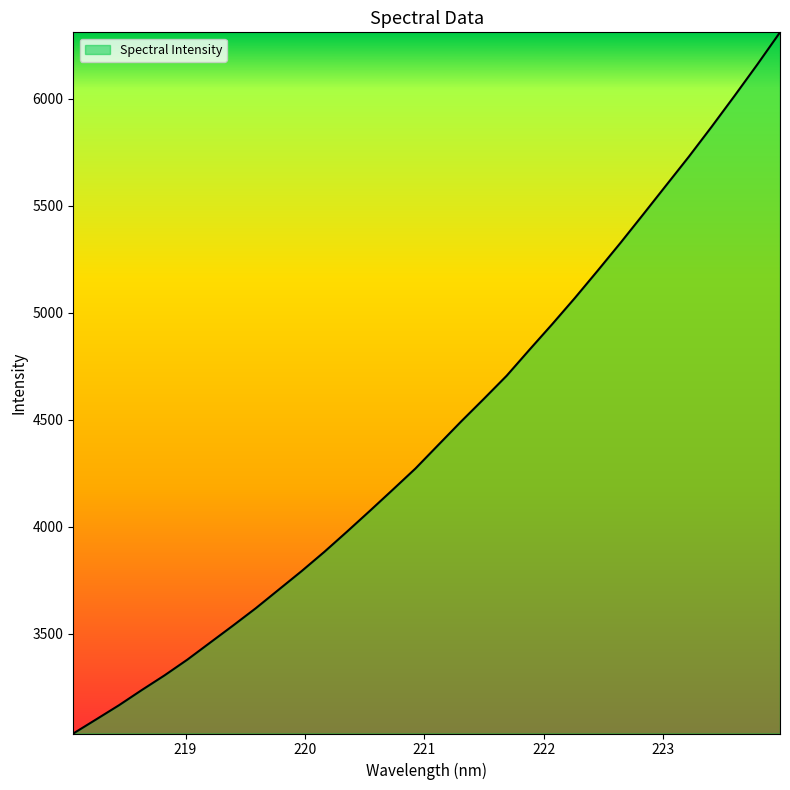

What is the maximum value shown in the chart?

6311.2